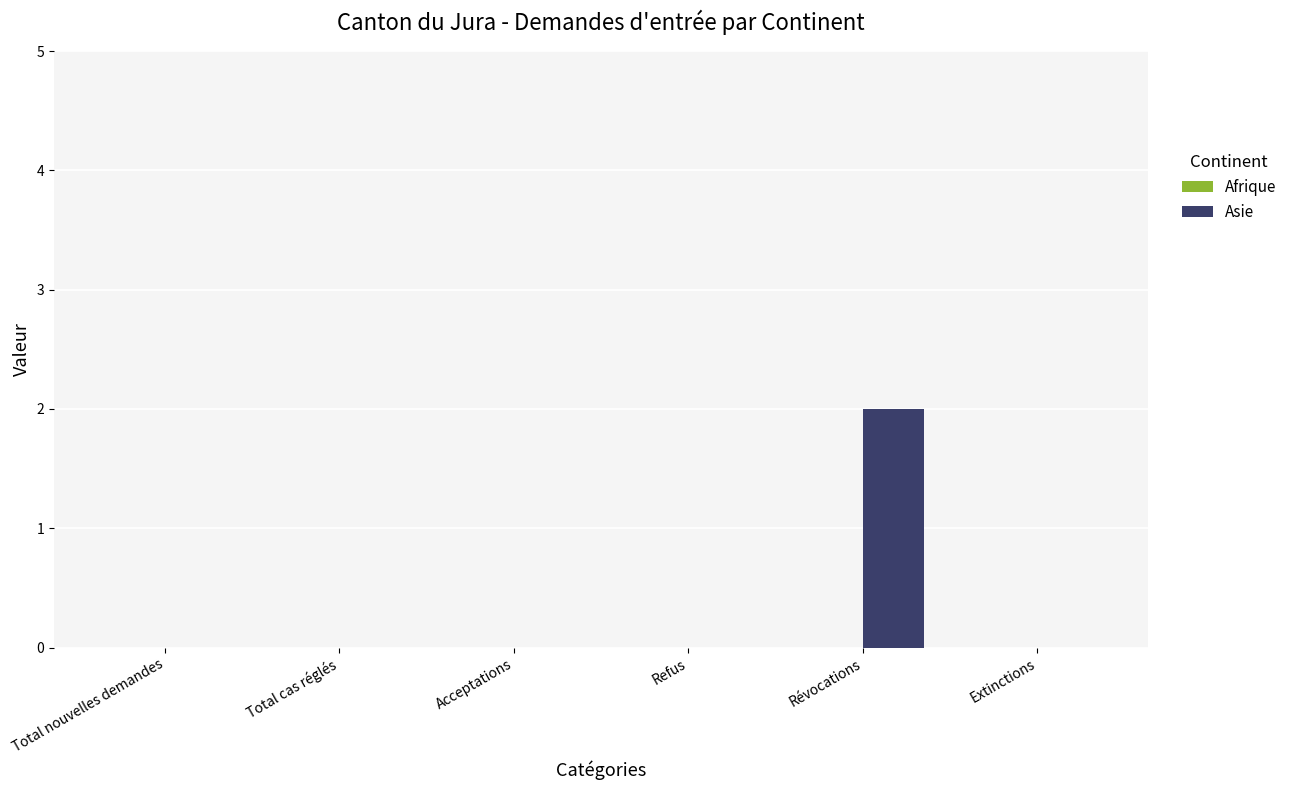

The value at Refus is 0. True or false?

True